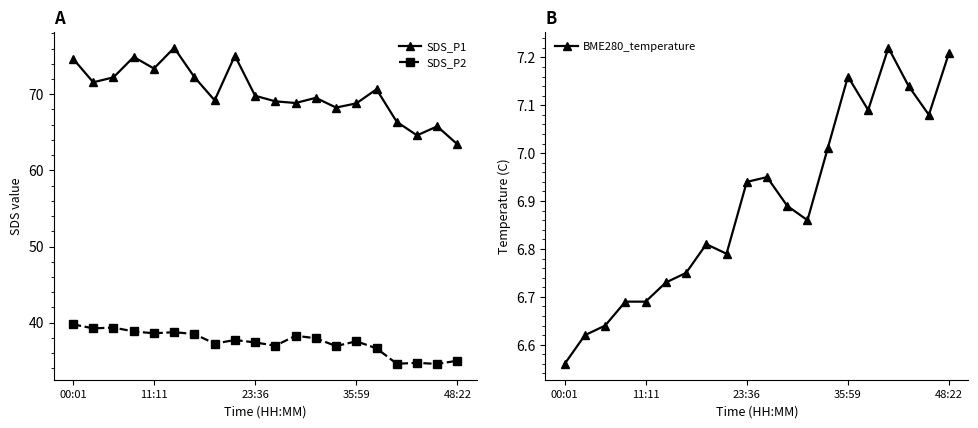

List the series in order of their overall mean, lowest first.

BME280_temperature, SDS_P2, SDS_P1